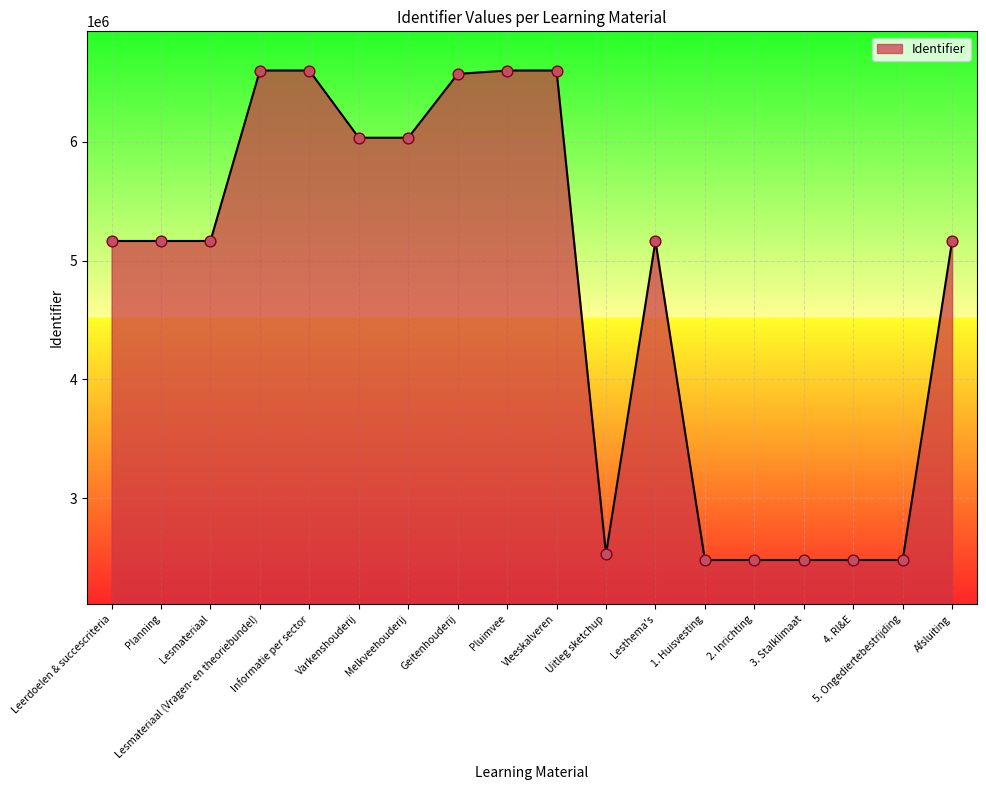

What is the change in value from Lesmateriaal to 4. RI&E?

-2687514